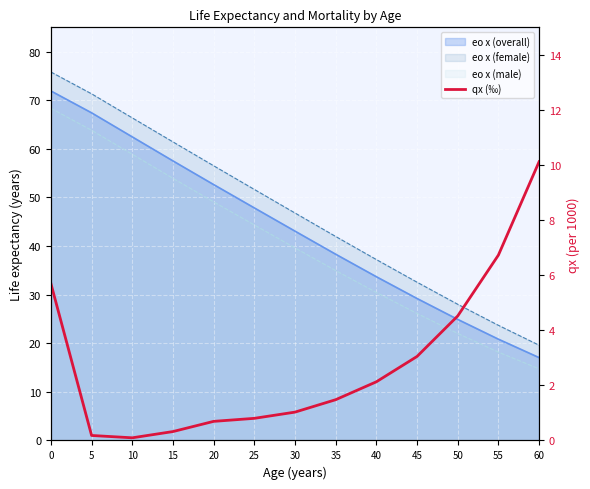

Reading right to left, extract all data points from this chart.

10.1	6.7	4.5	3.1	2.1	1.5	1.0	0.8	0.7	0.3	0.1	0.2	5.7